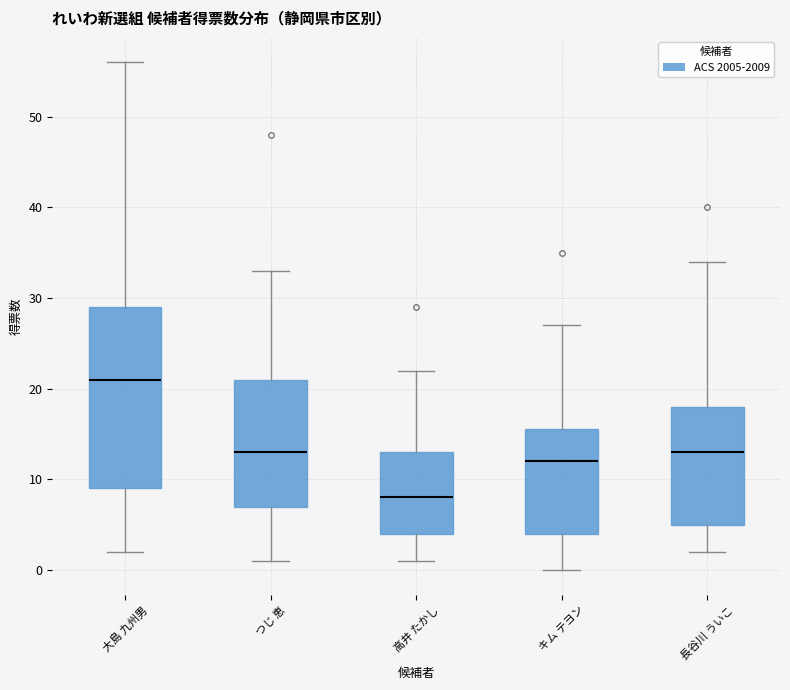

Which box's median line is the highest?

大島 九州男